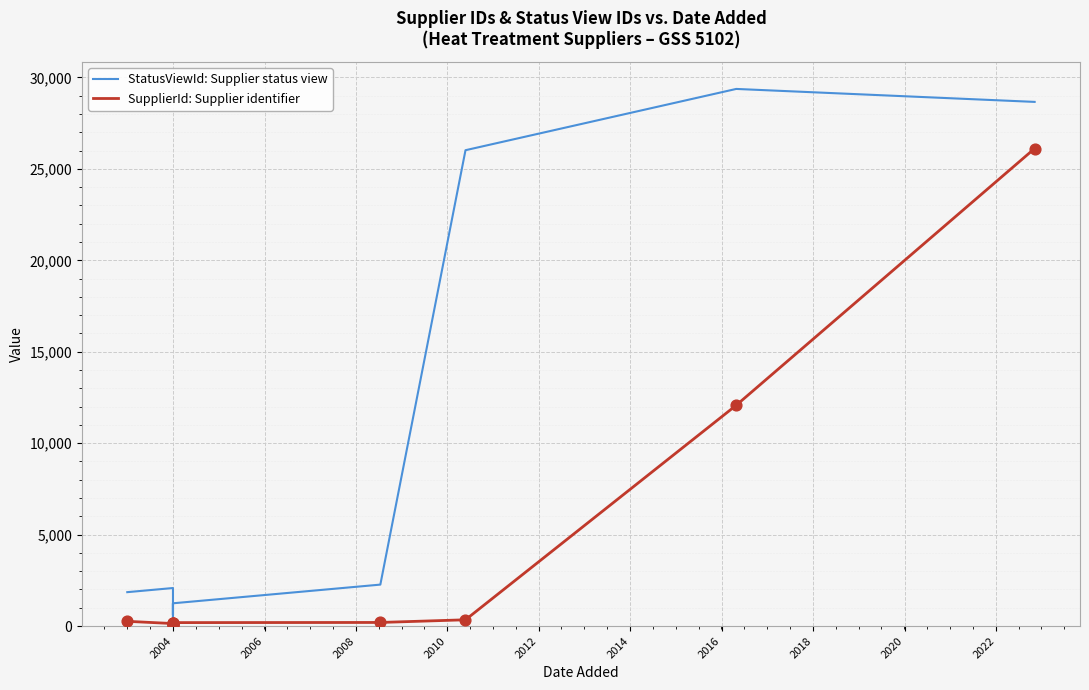

Is the value of StatusViewId: Supplier status view at 2004 greater than the value of SupplierId: Supplier identifier at 2004?

Yes